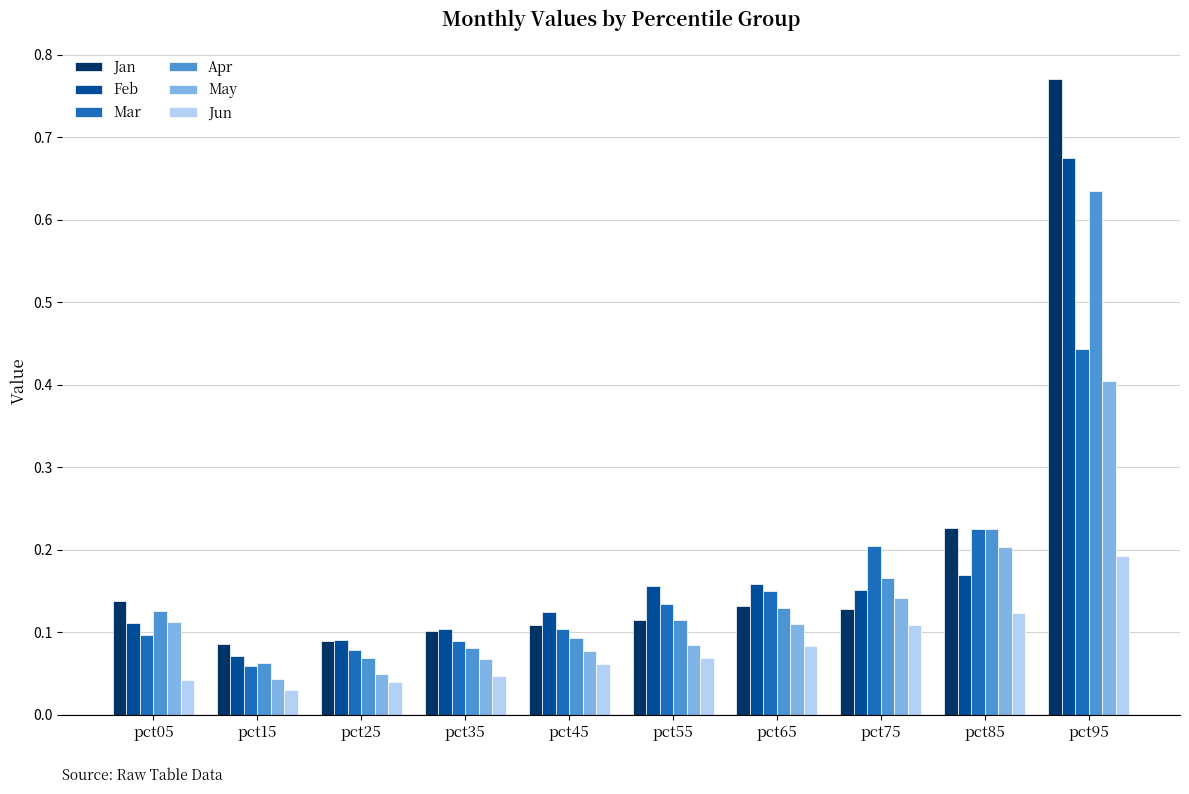

Rank the series by their maximum value, from lowest to highest.

Jun, May, Mar, Apr, Feb, Jan